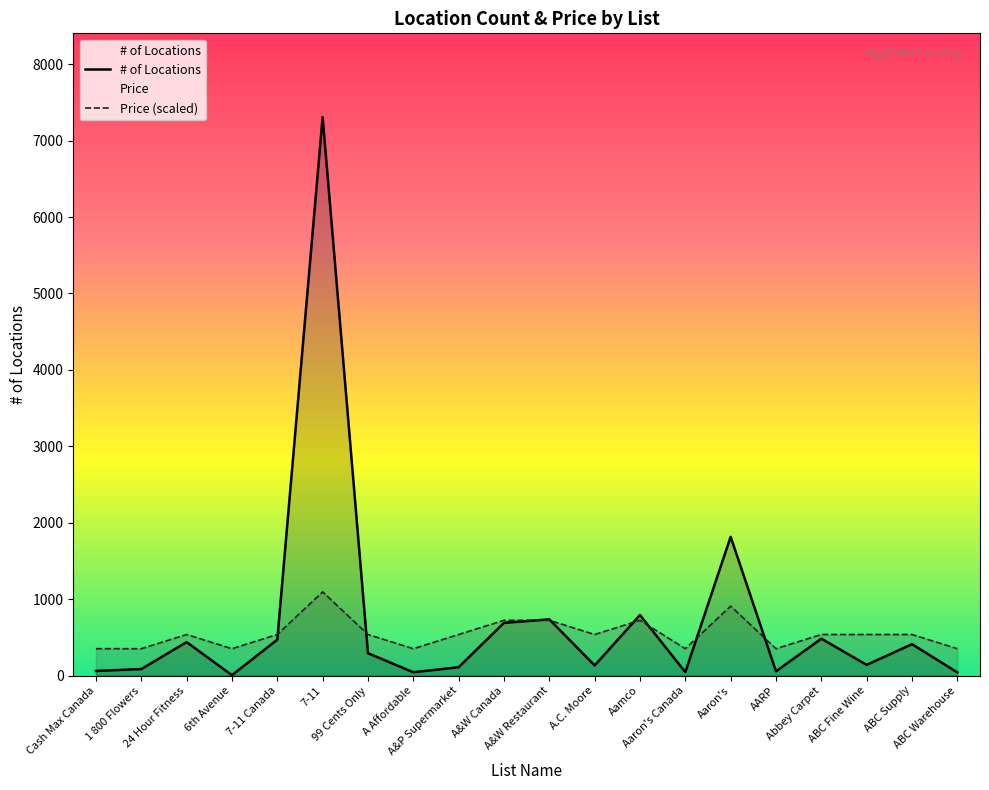

At which category is the sum across all series the highest?

7-11